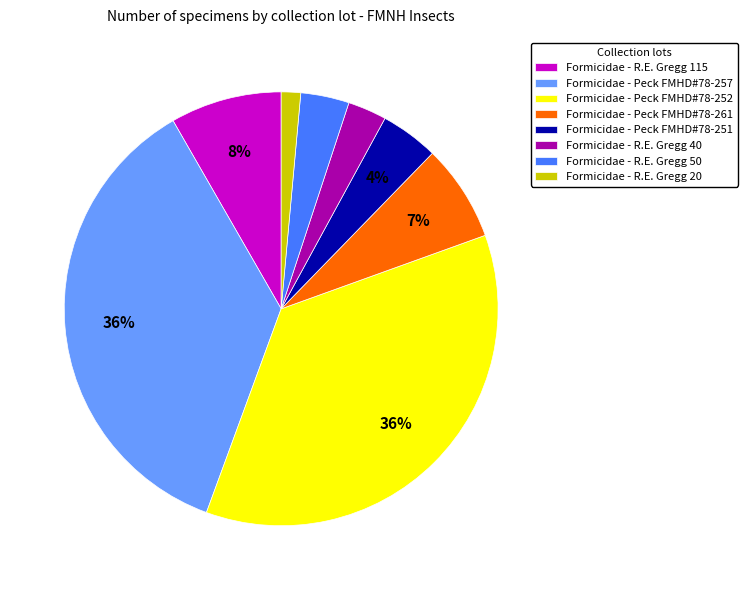

Between Formicidae - Peck FMHD#78-261 and Formicidae - R.E. Gregg 50, which is larger?

Formicidae - Peck FMHD#78-261